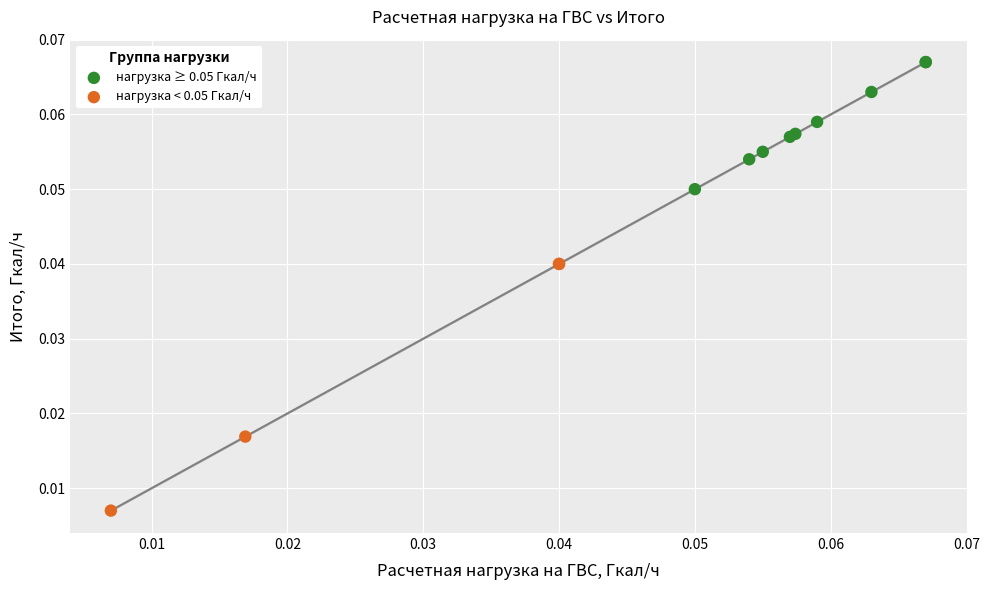

What are all the series names shown in the legend?

нагрузка ≥ 0.05 Гкал/ч, нагрузка < 0.05 Гкал/ч